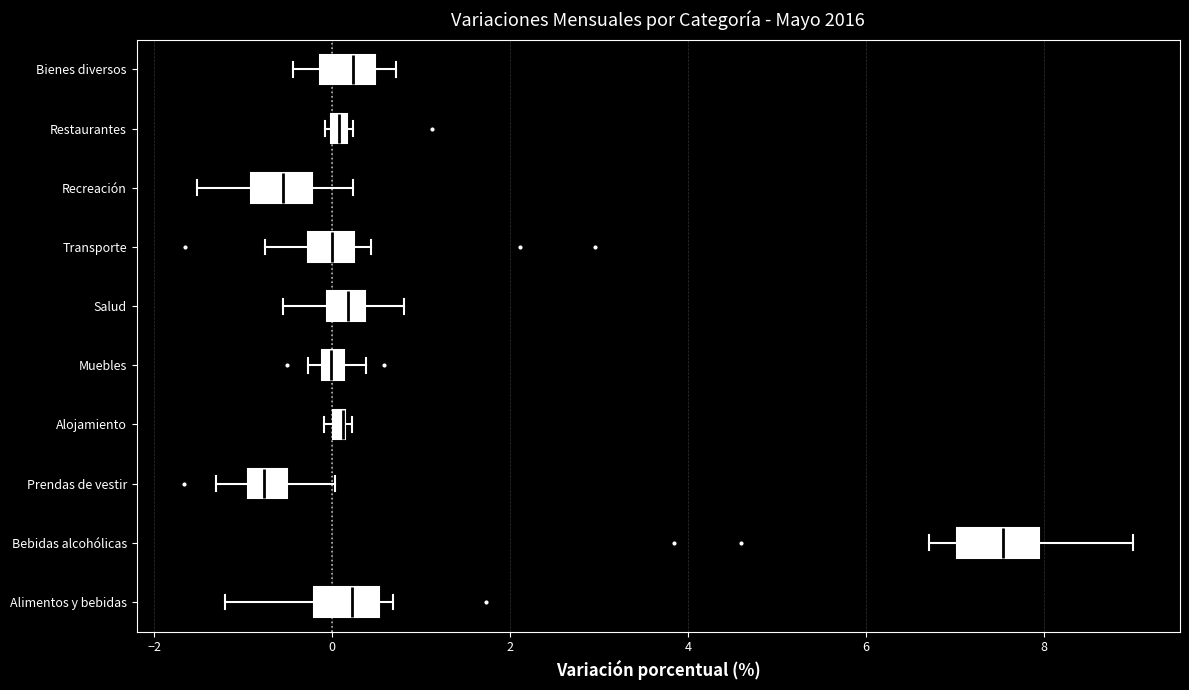

Where is the left edge of the box for Restaurantes on the x-axis? The values are not printed on the chart, so give them approximately, as read against the axis.

0.0